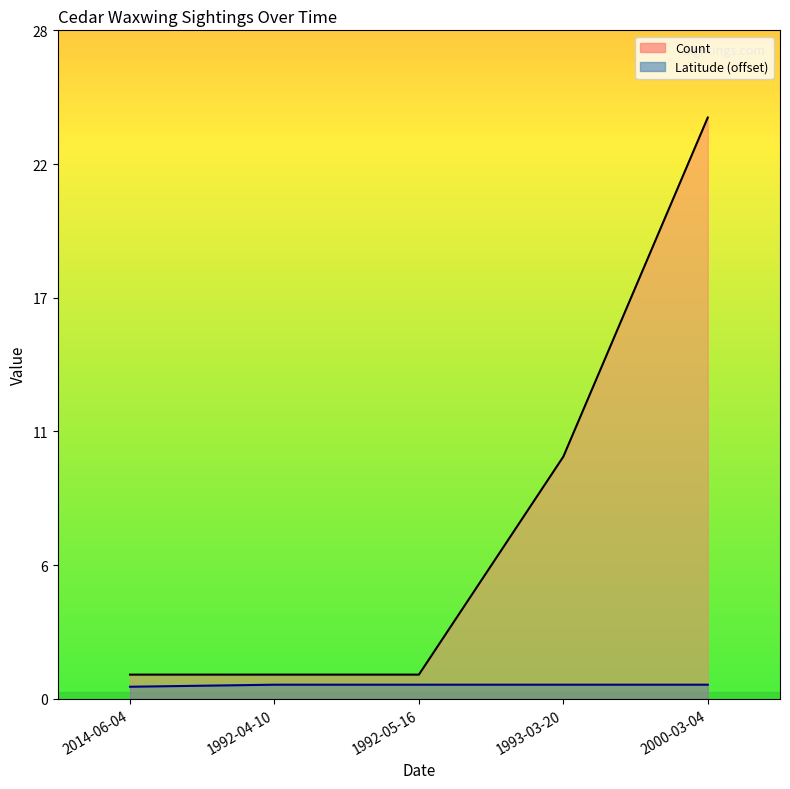

Reading left to right, list all the values displayed in this chart.

Count: 1.0	1.0	1.0	10.0	24.0
Latitude: 0.5	0.6	0.6	0.6	0.6